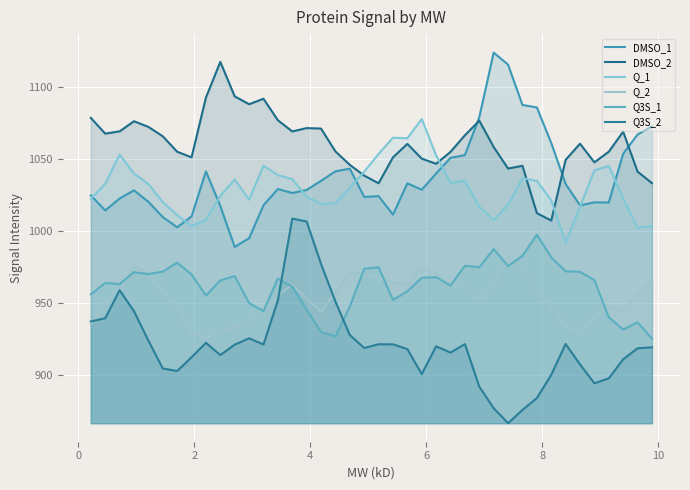

How many lines are shown in the chart?

6